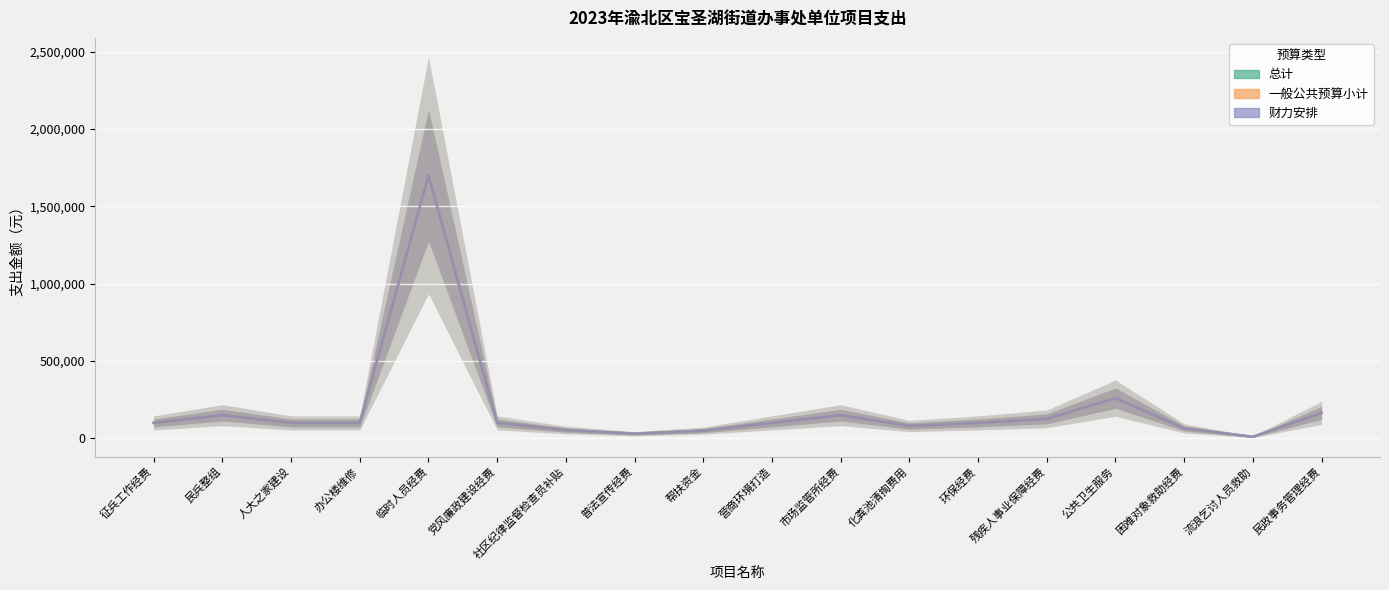

At which label does 财力安排 first exceed 100000?

民兵整组